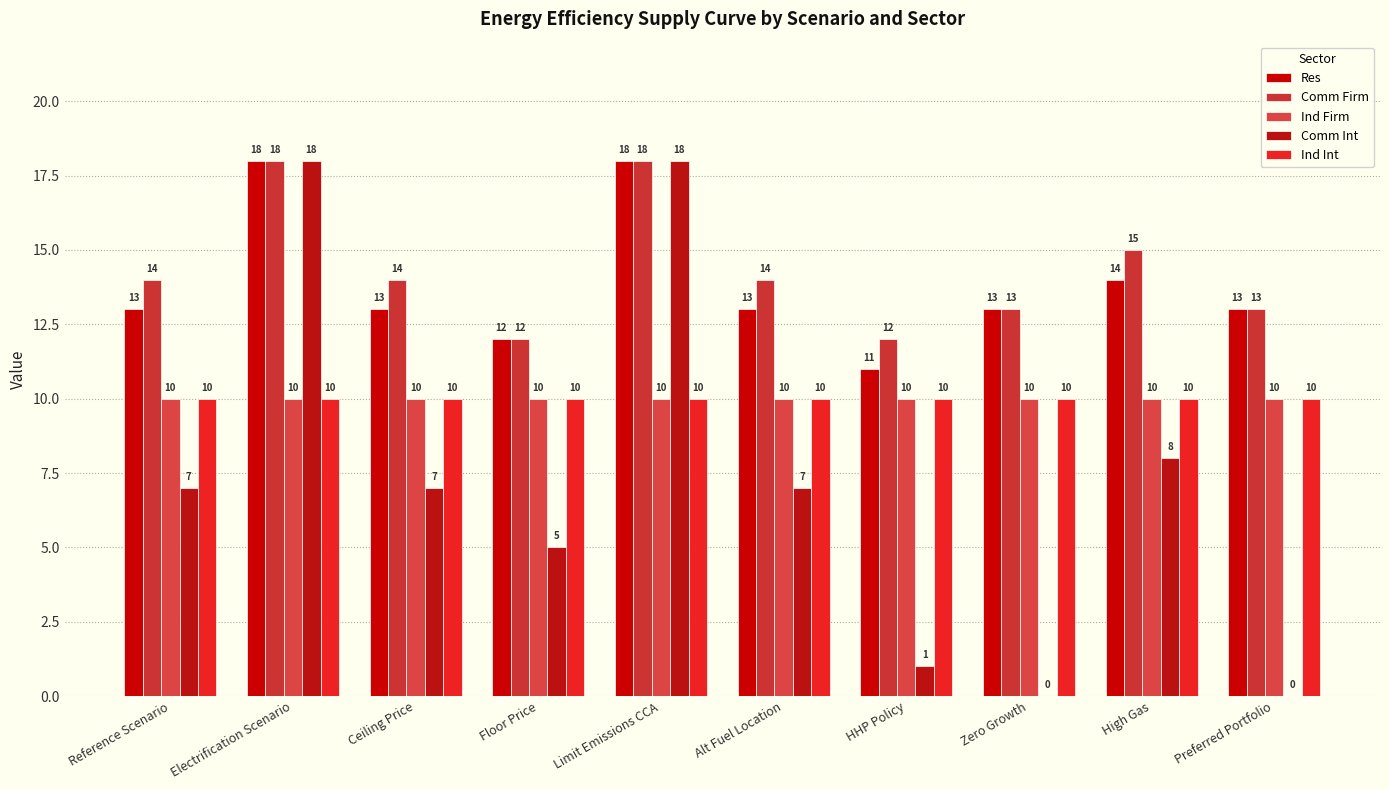

What position from the right is High Gas?

2